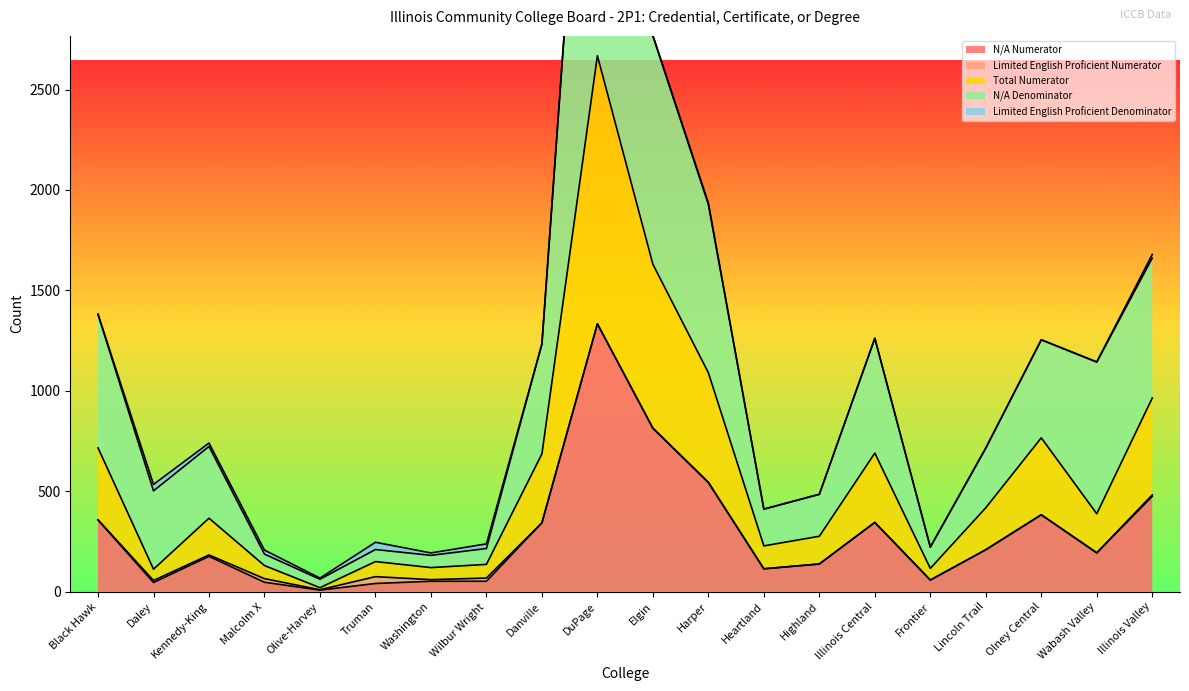

True or false: N/A Numerator and Total Numerator cross at least once.

False